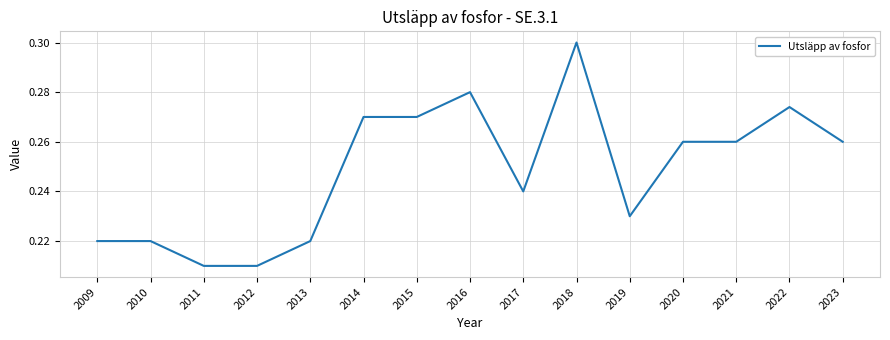

What is the change in value from 2012 to 2016?

+0.1